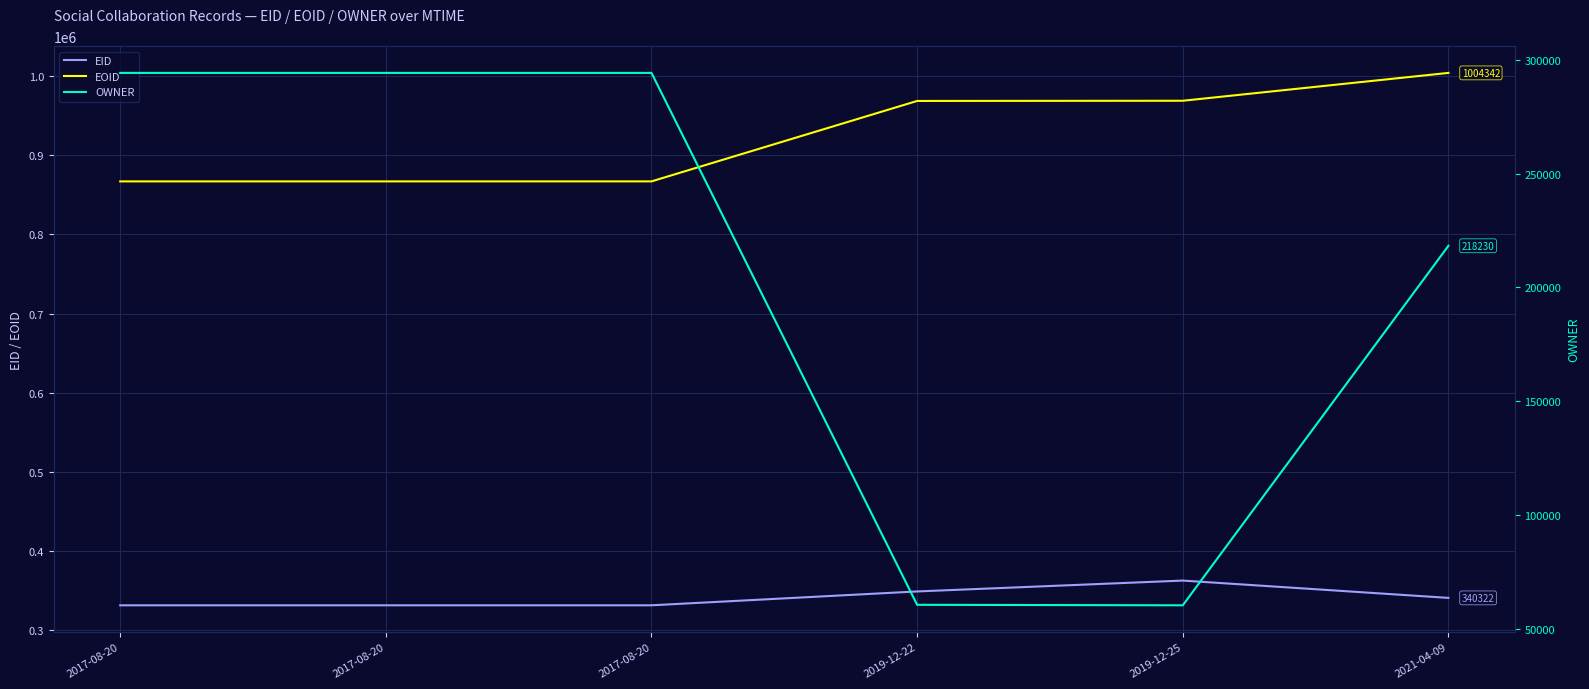

What is the total value across all series at 2019-12-25?

1391534